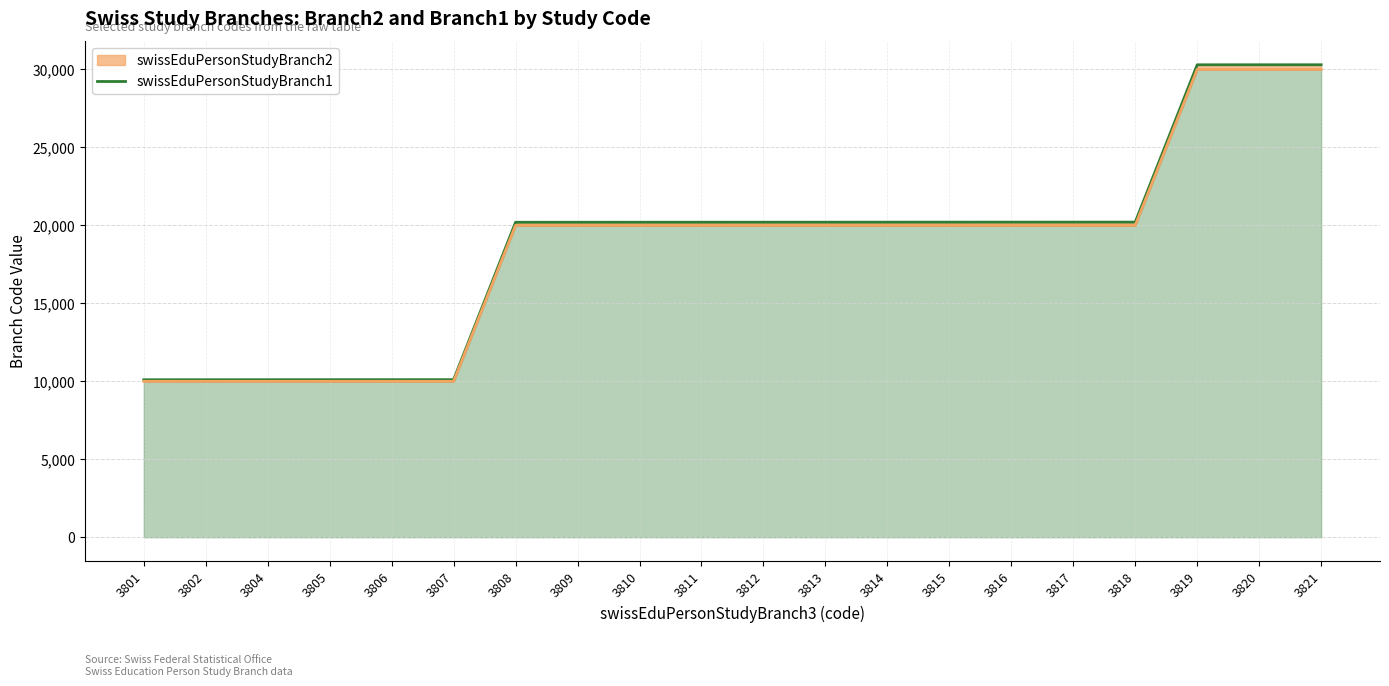

The value at 3815 is 13192. True or false?

False